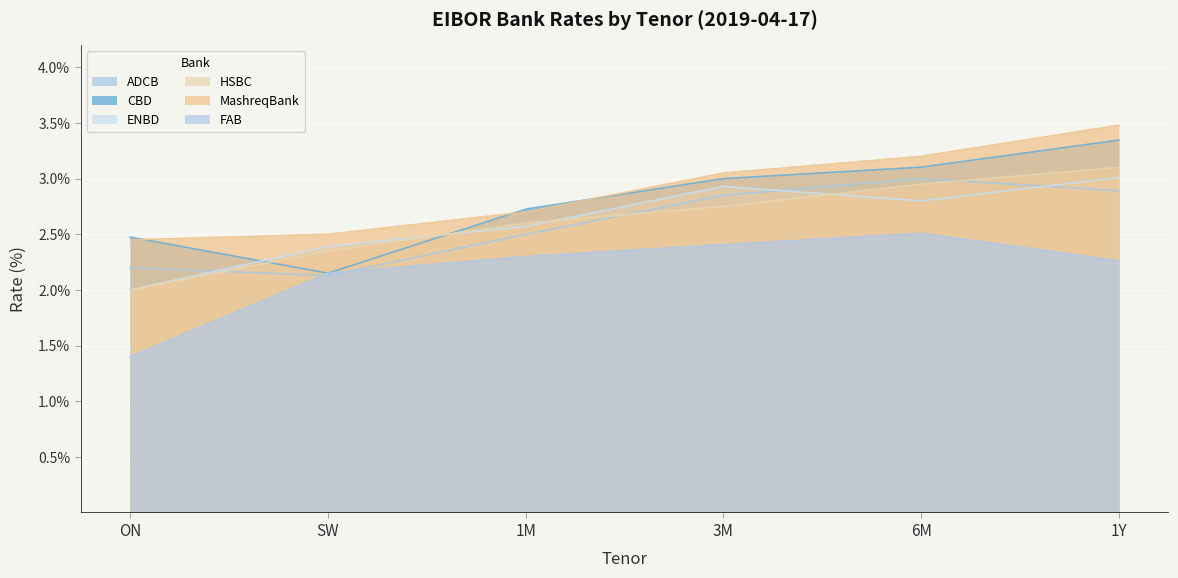

Where is the first local minimum for ADCB?

SW